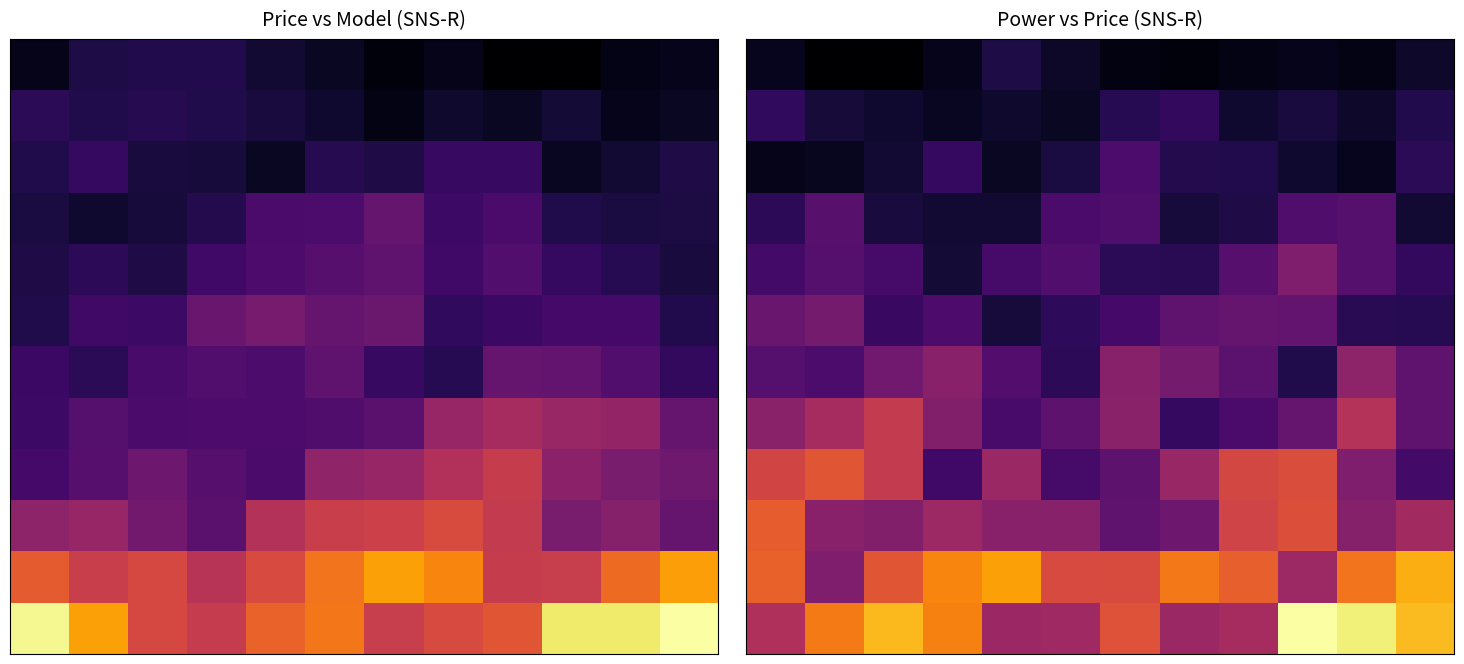

At how many categories does at least one series exceed 11938?

12